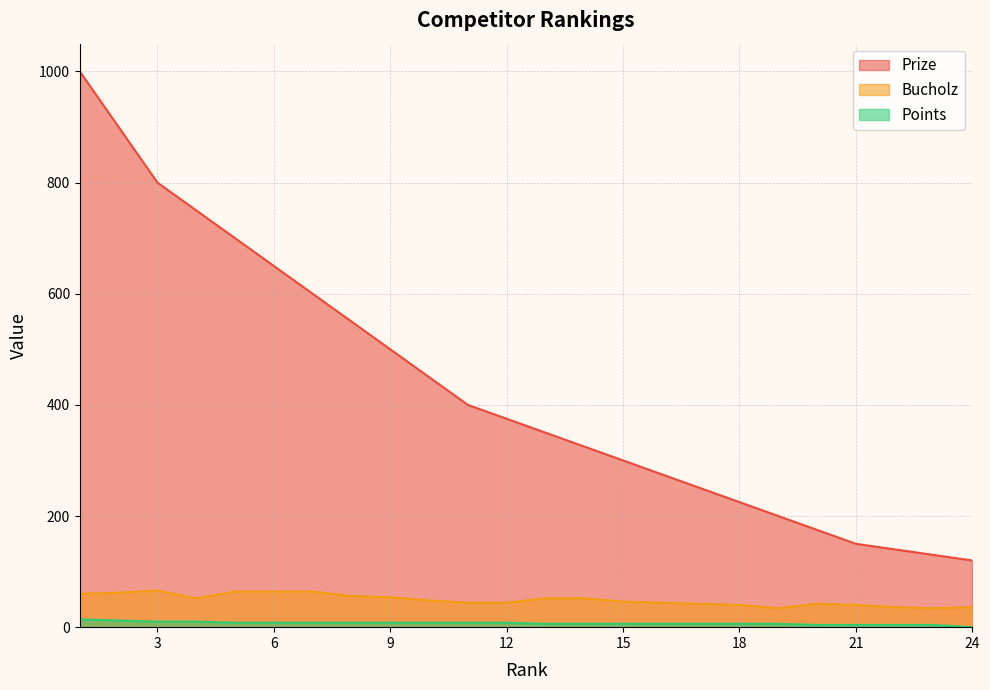

What is the sum of all Bucholz values?

1176